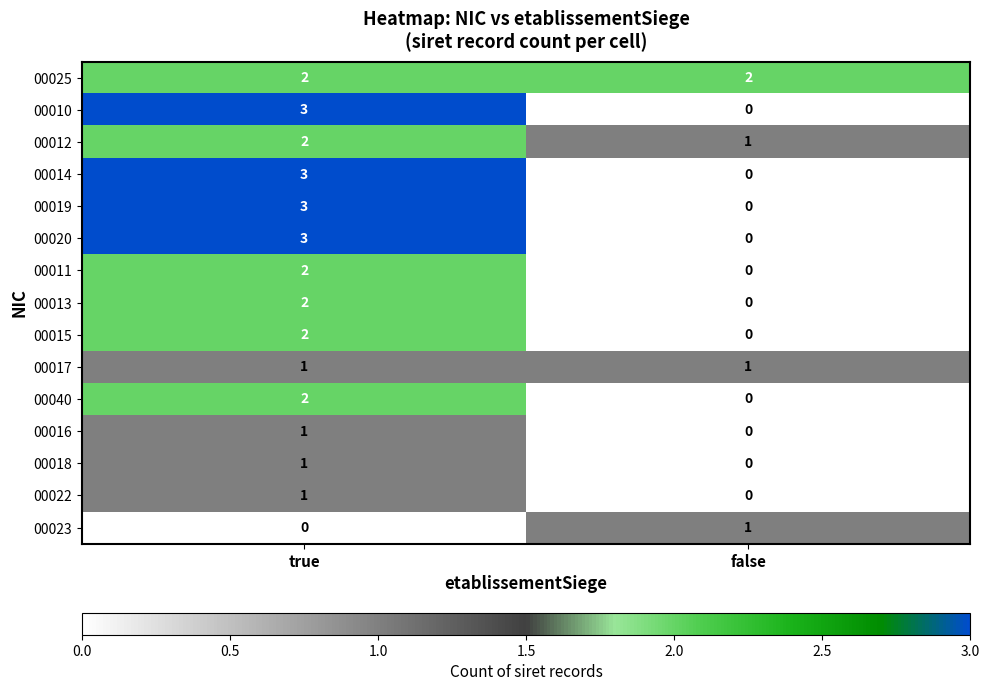

What is the sum of the 00019 values at true and false?

3